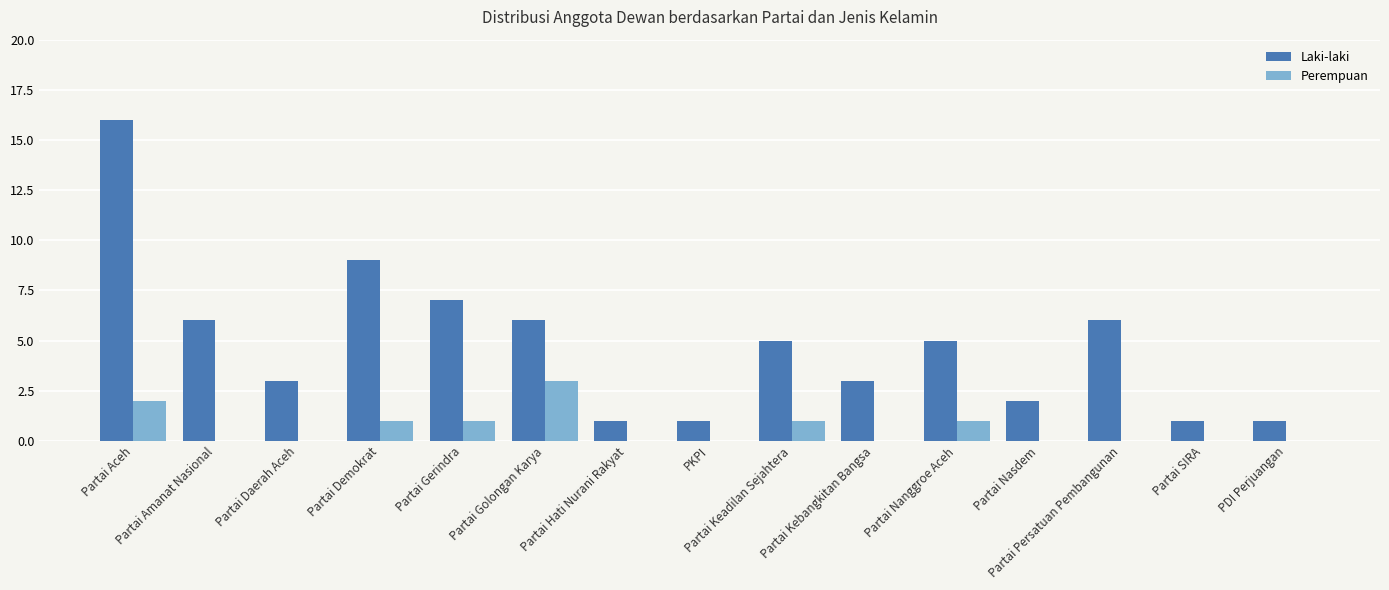

What is the sum of all Perempuan values?

9